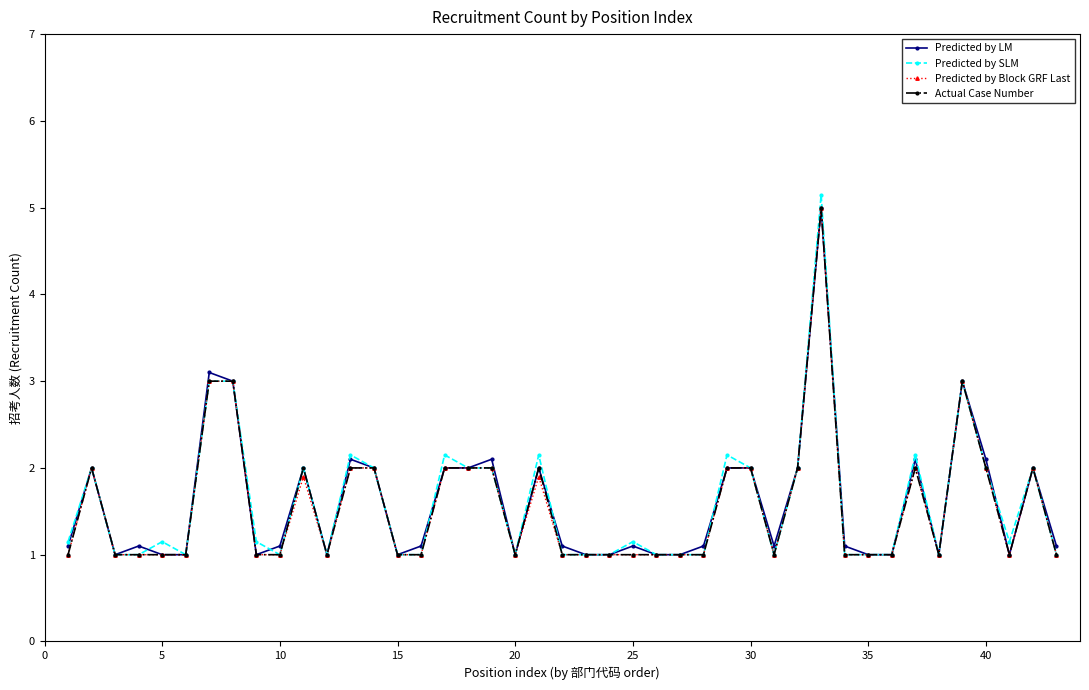

Which series has the largest range (max minus min)?

Predicted by SLM